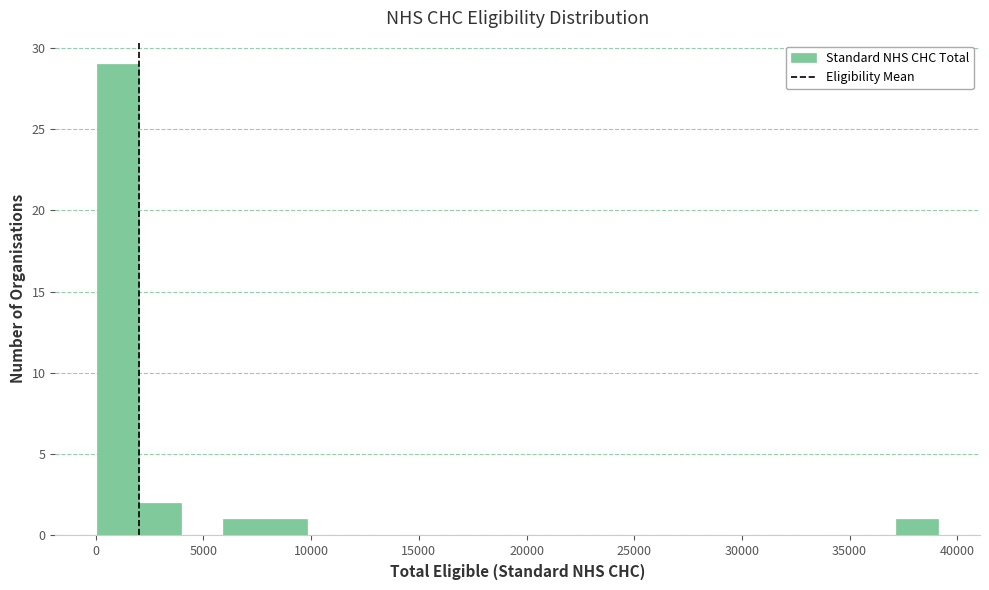

Read against the x-axis, roughly where is the centre of the tallest bar?

1000